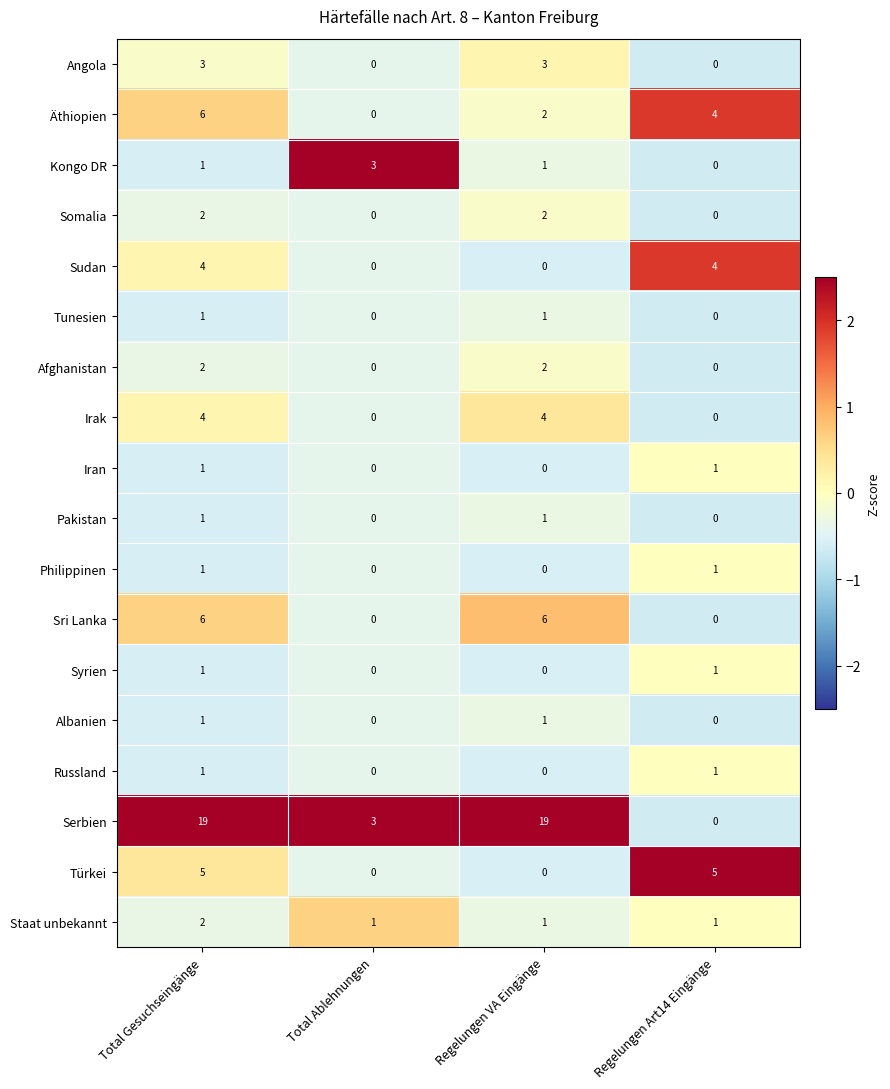

What is the approximate value of Serbien at Total Gesuchseingänge?

19